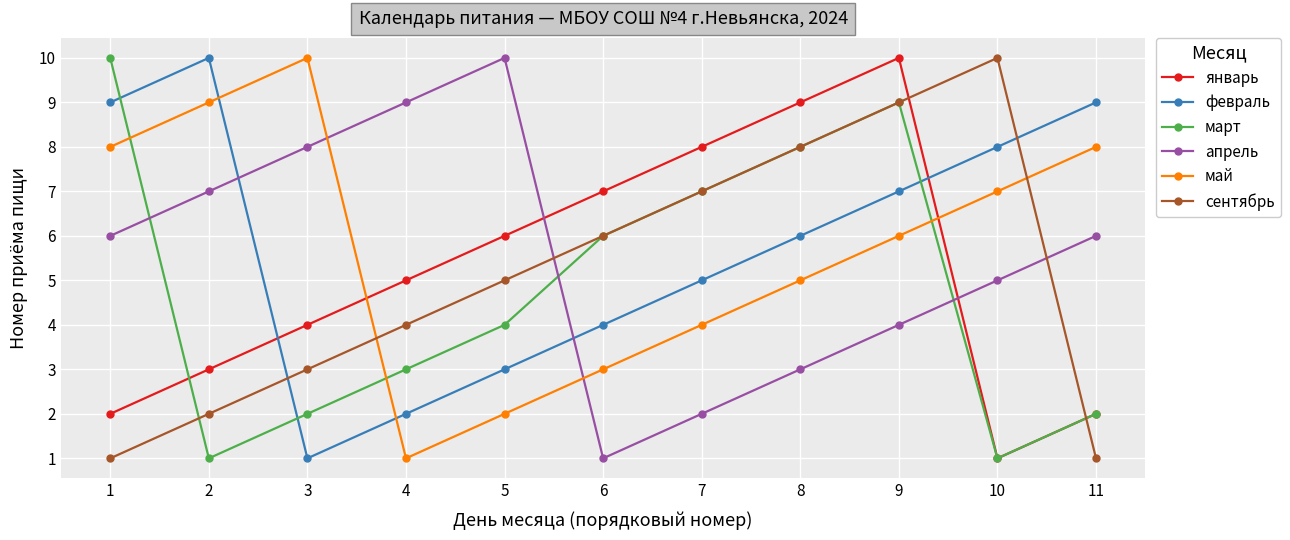

Which series has the largest total across all categories?

февраль